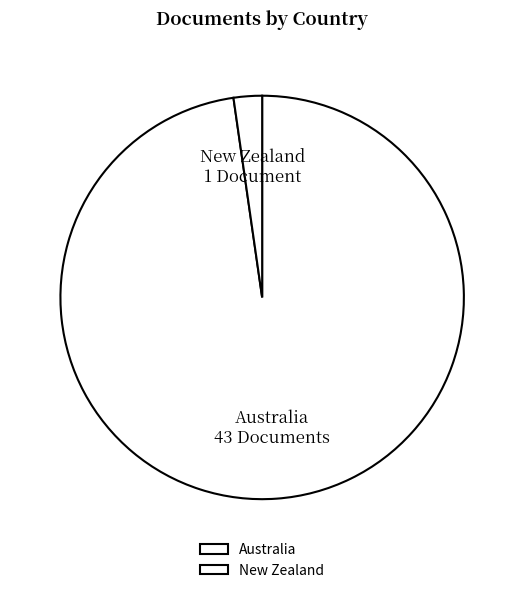

Is it true that New Zealand is 9% of the pie?

False